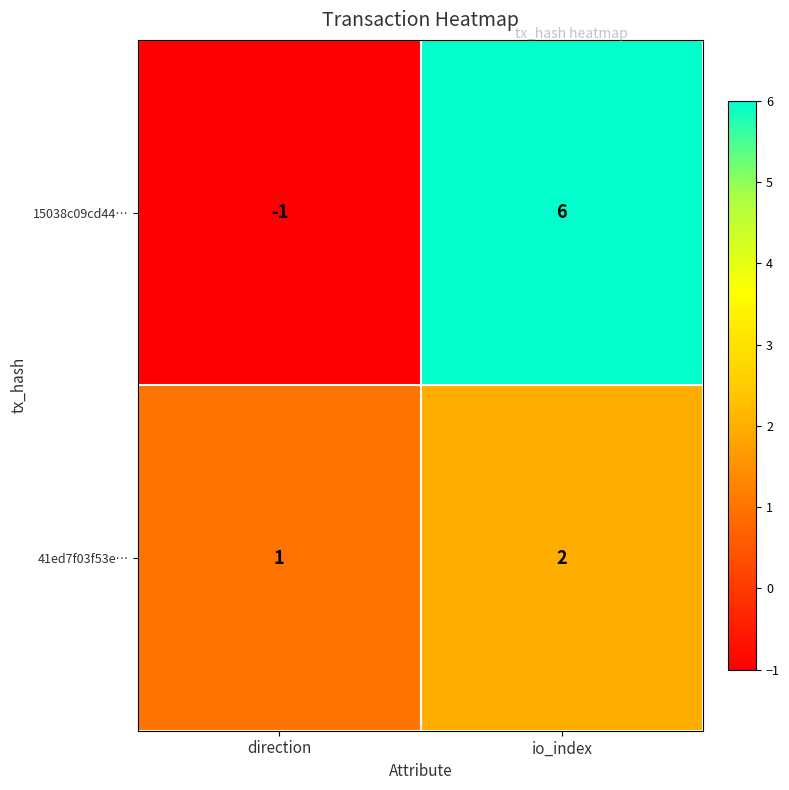

Count the number of categories in the chart.

2